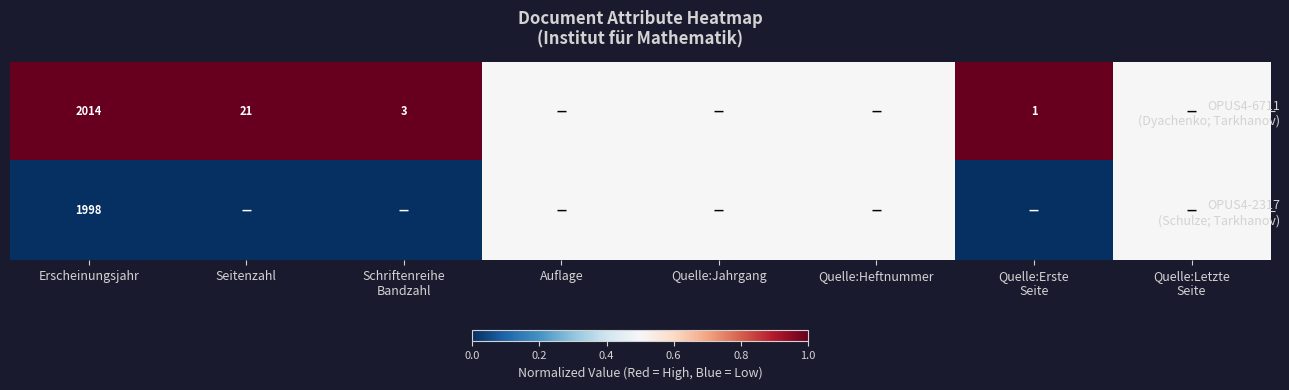

What value does the OPUS4-2317 (Schulze; Tarkhanov) series have at Quelle:Letzte Seite?

0.5